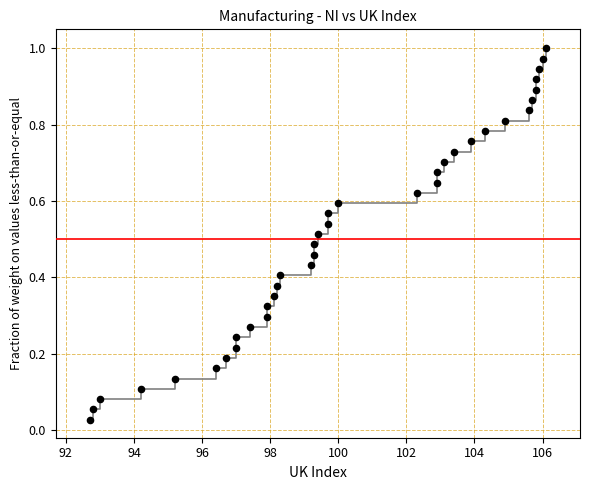

What is the range of X values (max minus min)?

13.4